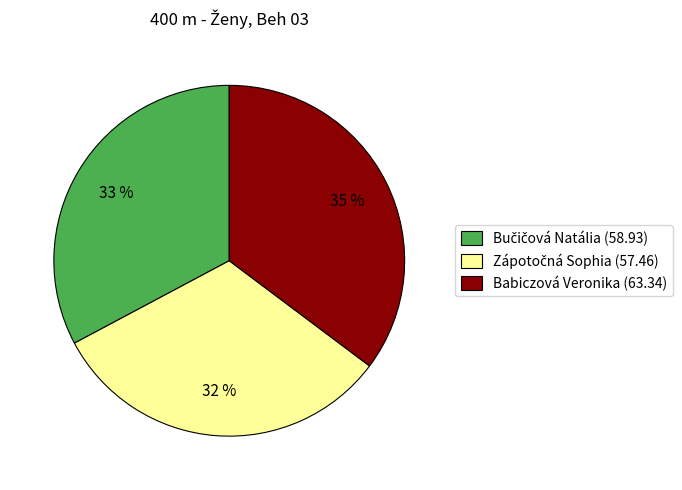

To the nearest percent, what is the difference between the largest and smallest slice percentages?

3%